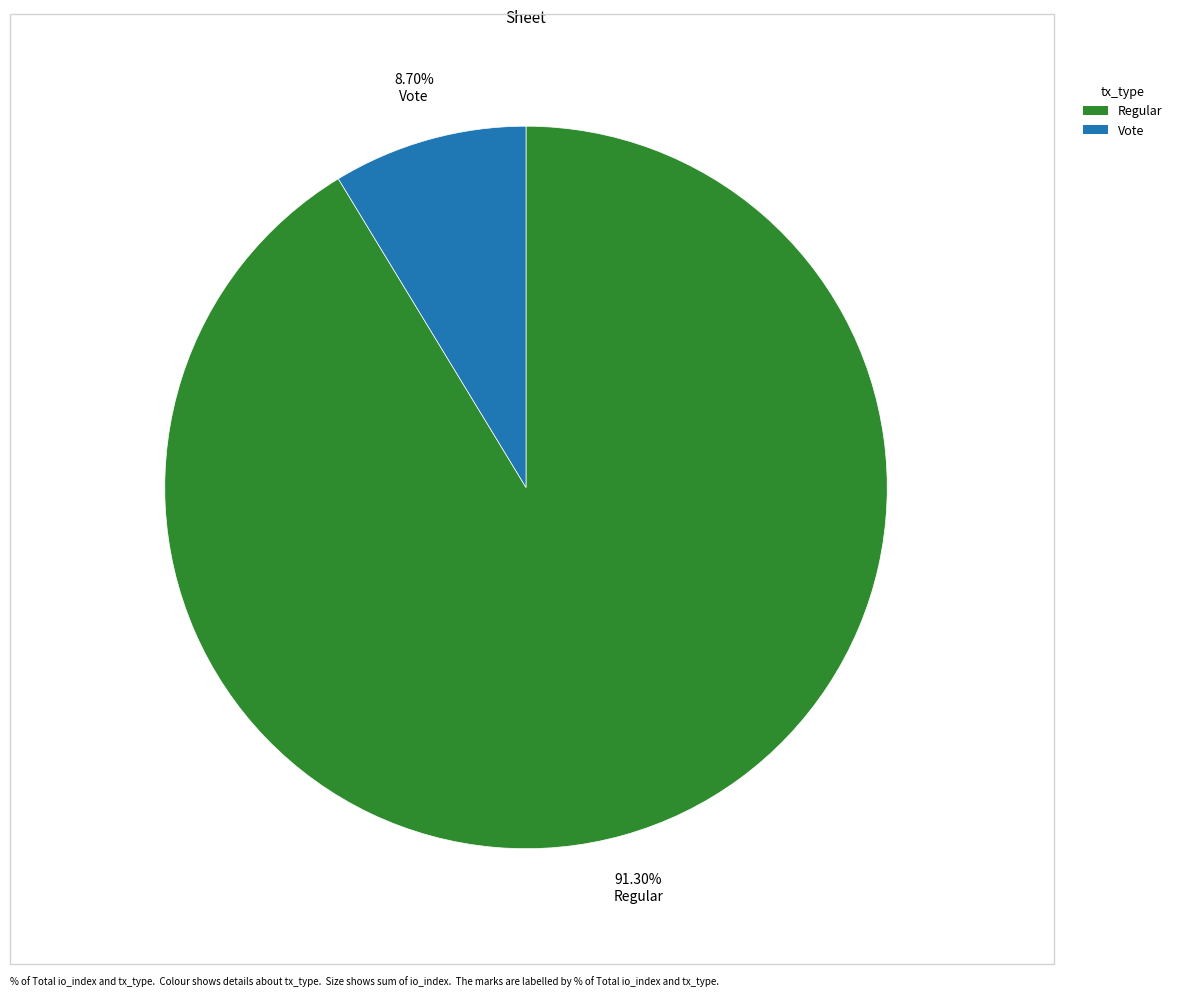

Which slice is the smallest?

Vote